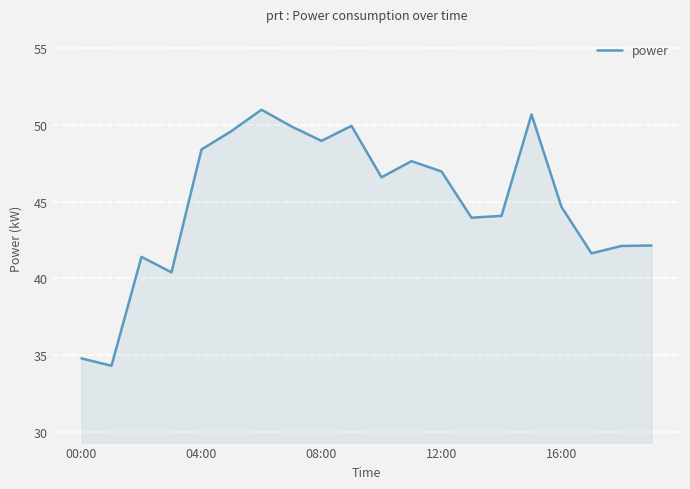

What is the difference between the maximum and minimum values?

16.7